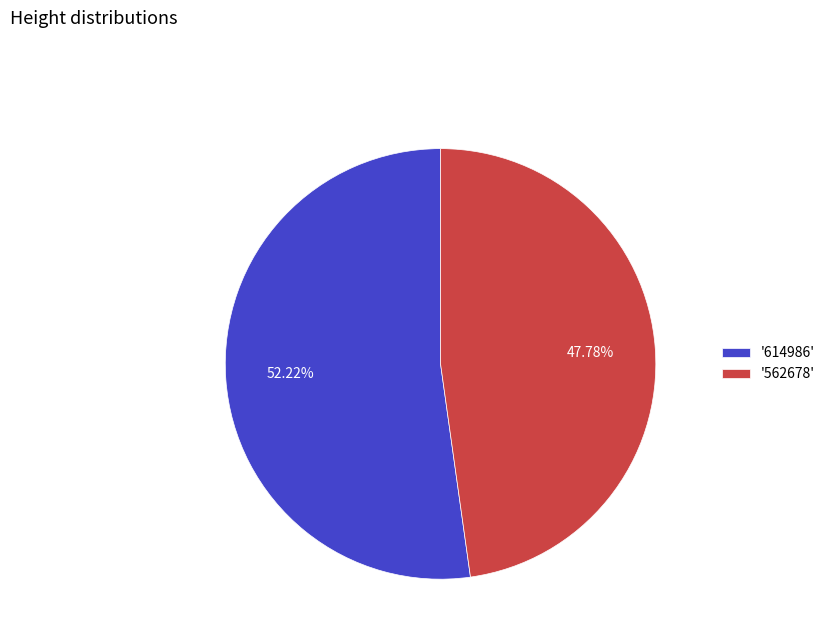

Between '614986' and '562678', which is larger?

'614986'